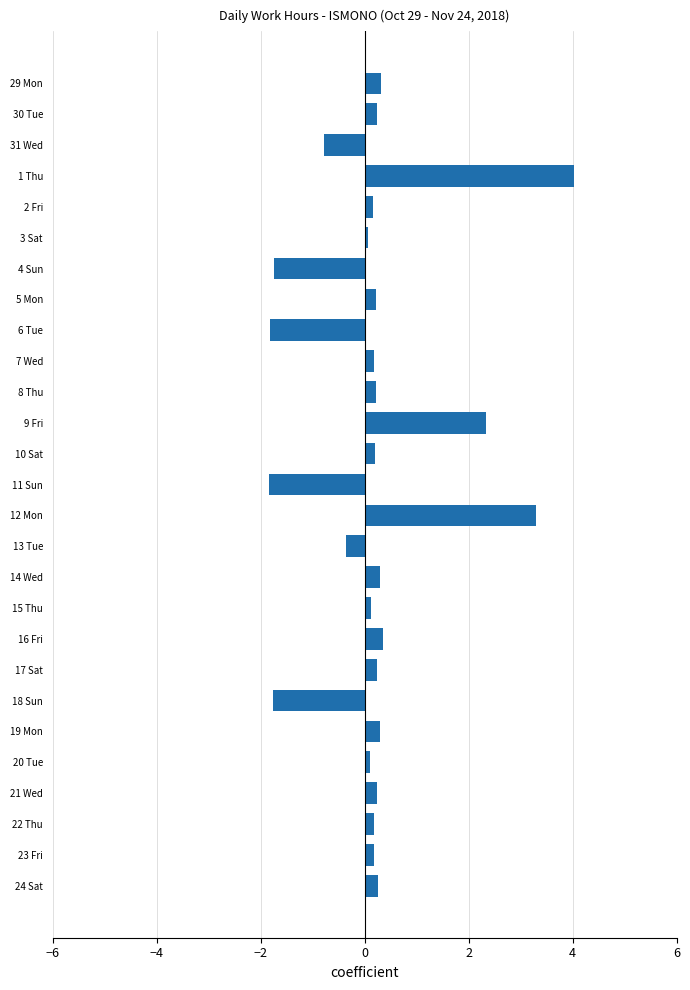

Which category has the highest value across all series?

1 Thu